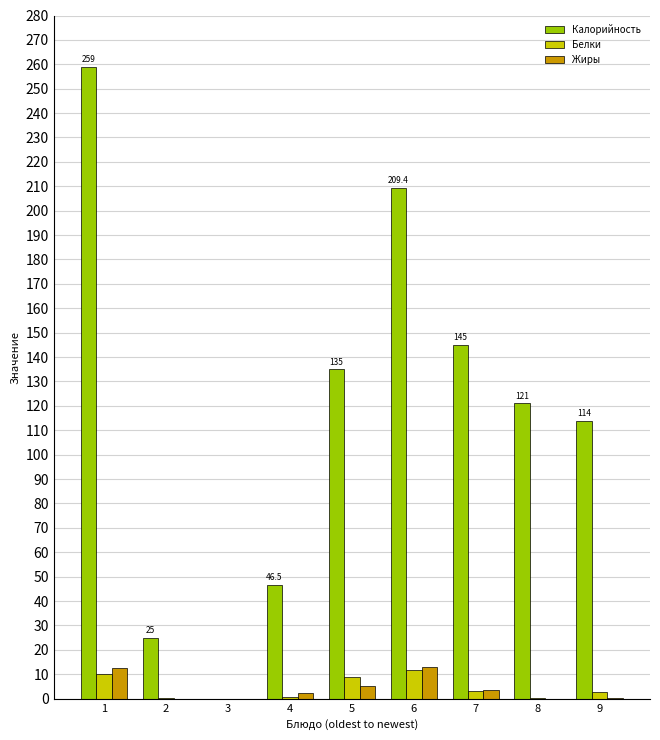

What is the sum of all Жиры values?

37.0